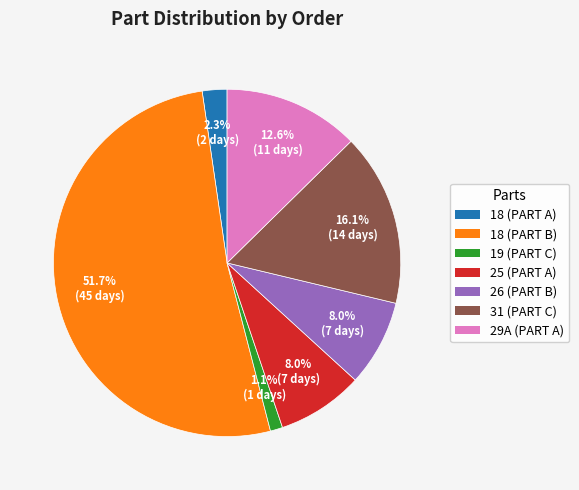

Which slice is the smallest?

19 (PART C)